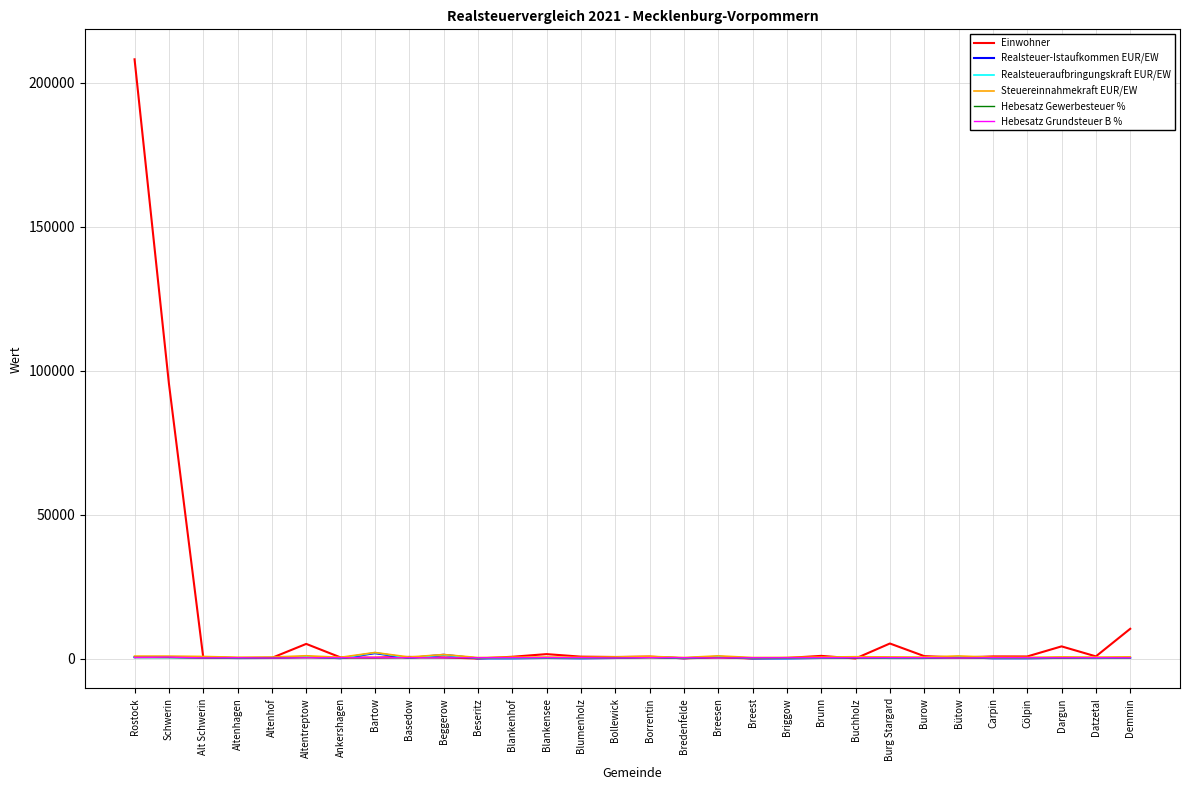

The value of Hebesatz Grundsteuer B % at Demmin is 375. True or false?

True